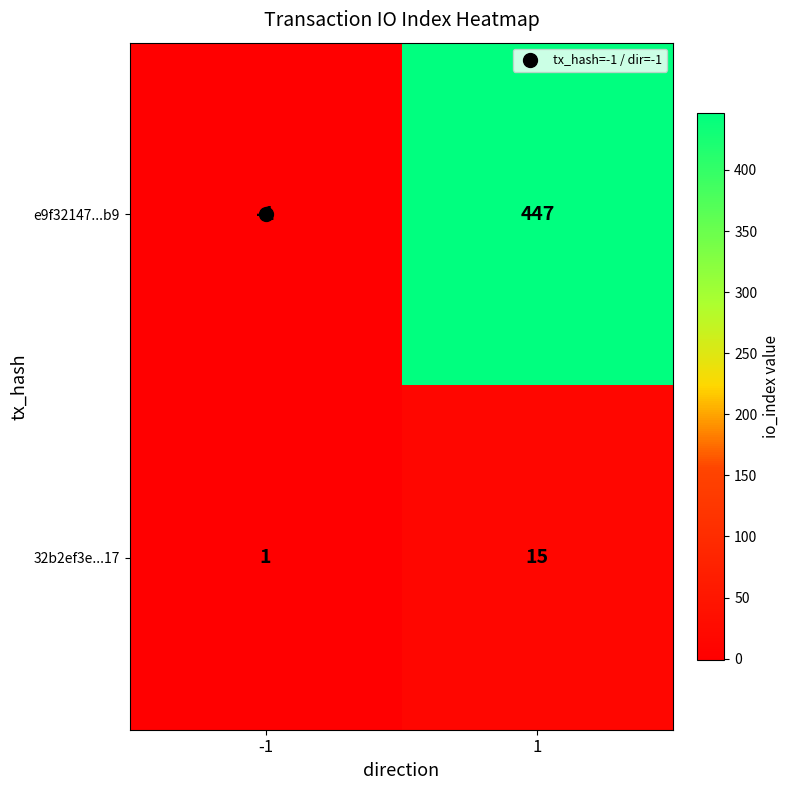

Rank the series by their average value, from highest to lowest.

e9f32147...b9, 32b2ef3e...17